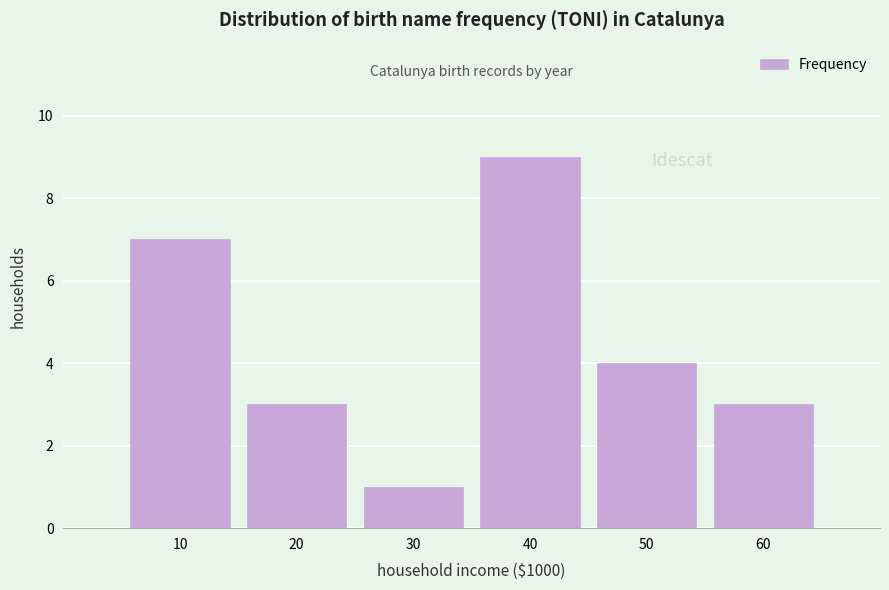

Reading left to right, extract all data points from this chart.

7	3	1	9	4	3